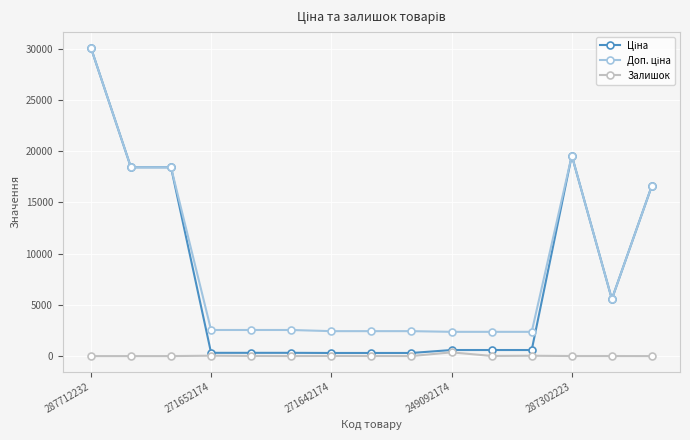

True or false: Залишок has more than 1 interior local peaks.

True